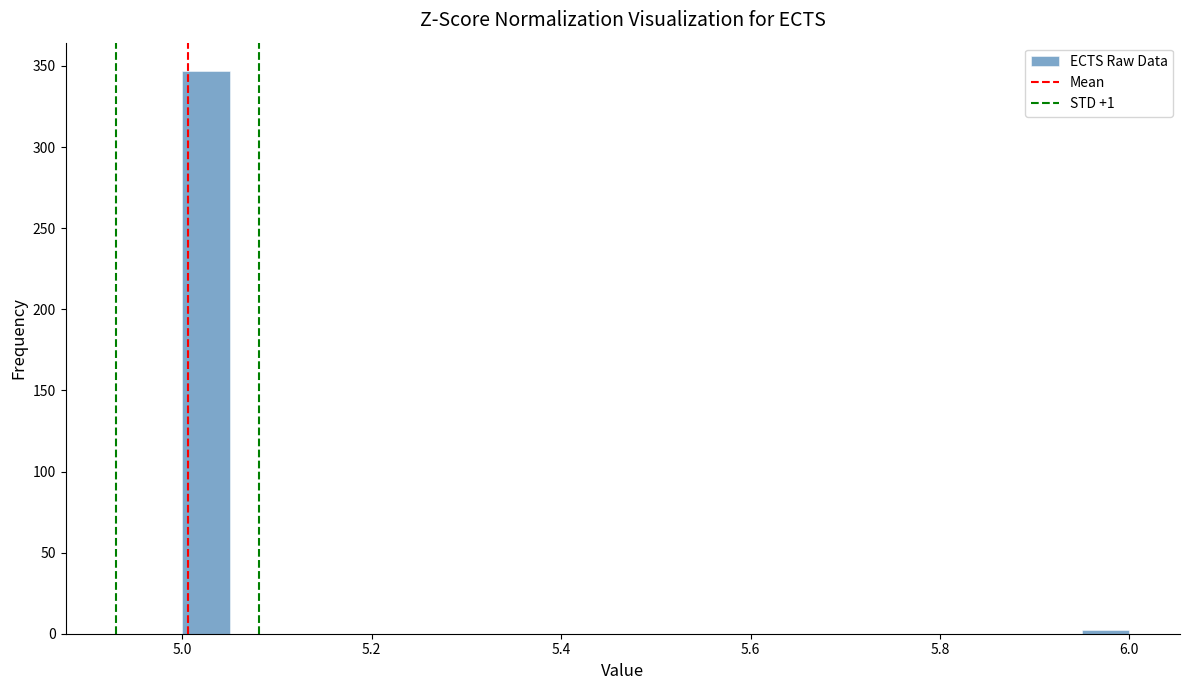

Read against the x-axis, roughly where is the centre of the tallest bar?

5.02